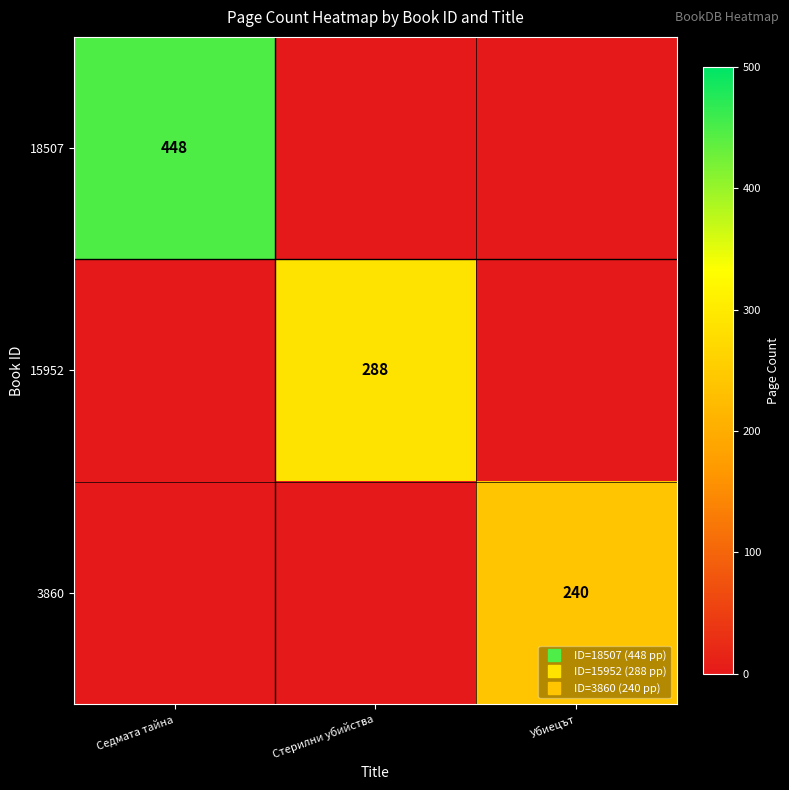

What is the greatest value displayed?

448